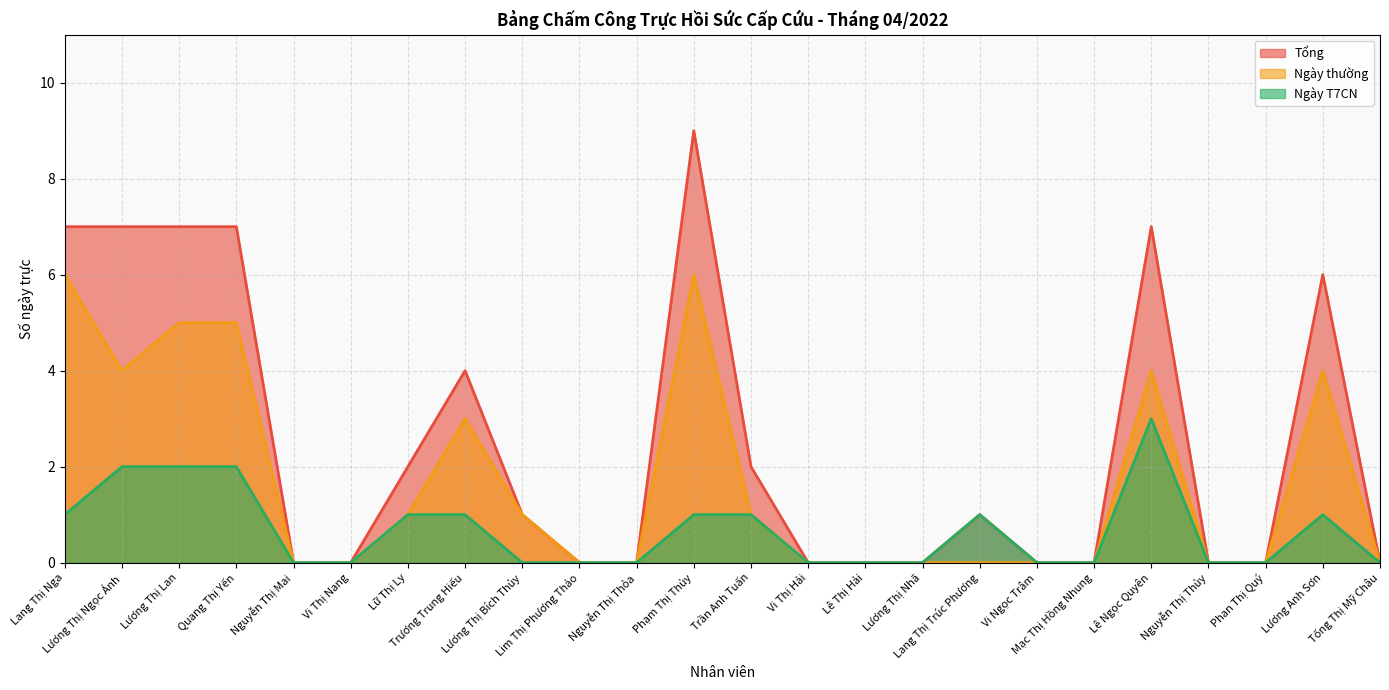

How many lines are shown in the chart?

3